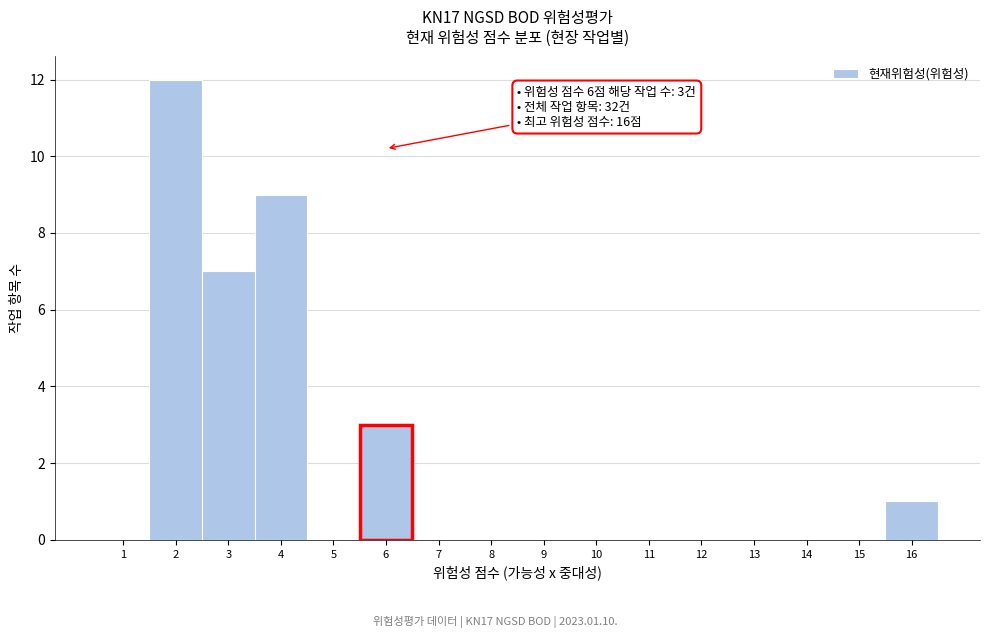

Reading left to right, extract all data points from this chart.

1=0	2=12	3=7	4=9	5=0	6=3	7=0	8=0	9=0	10=0	11=0	12=0	13=0	14=0	15=0	16=1